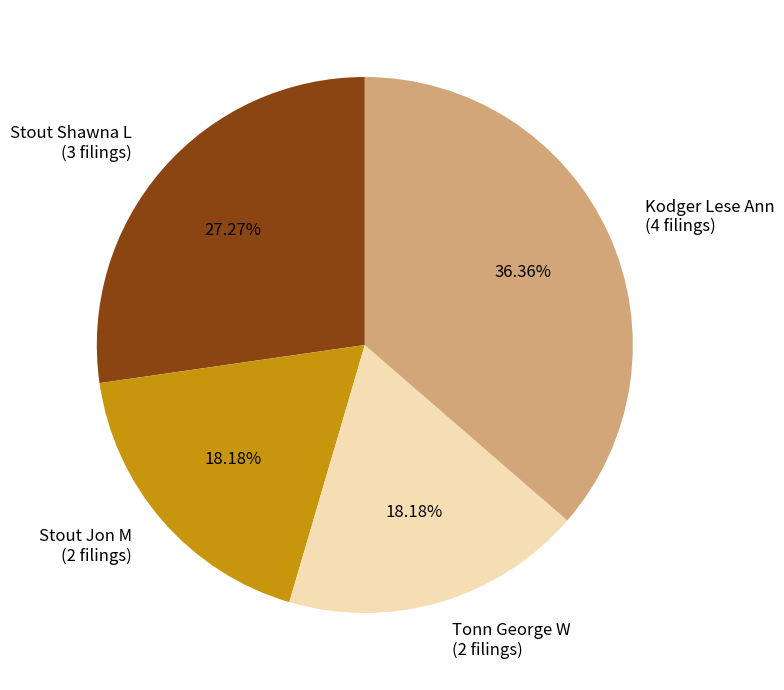

Combined, do Stout Shawna L (3 filings) and Stout Jon M (2 filings) account for over 50%?

No